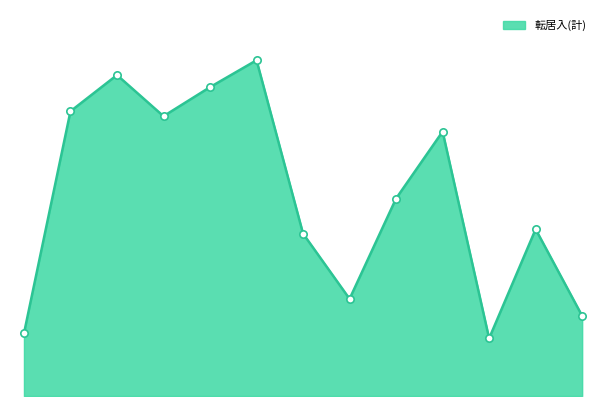

Does the chart have visible grid lines?

No